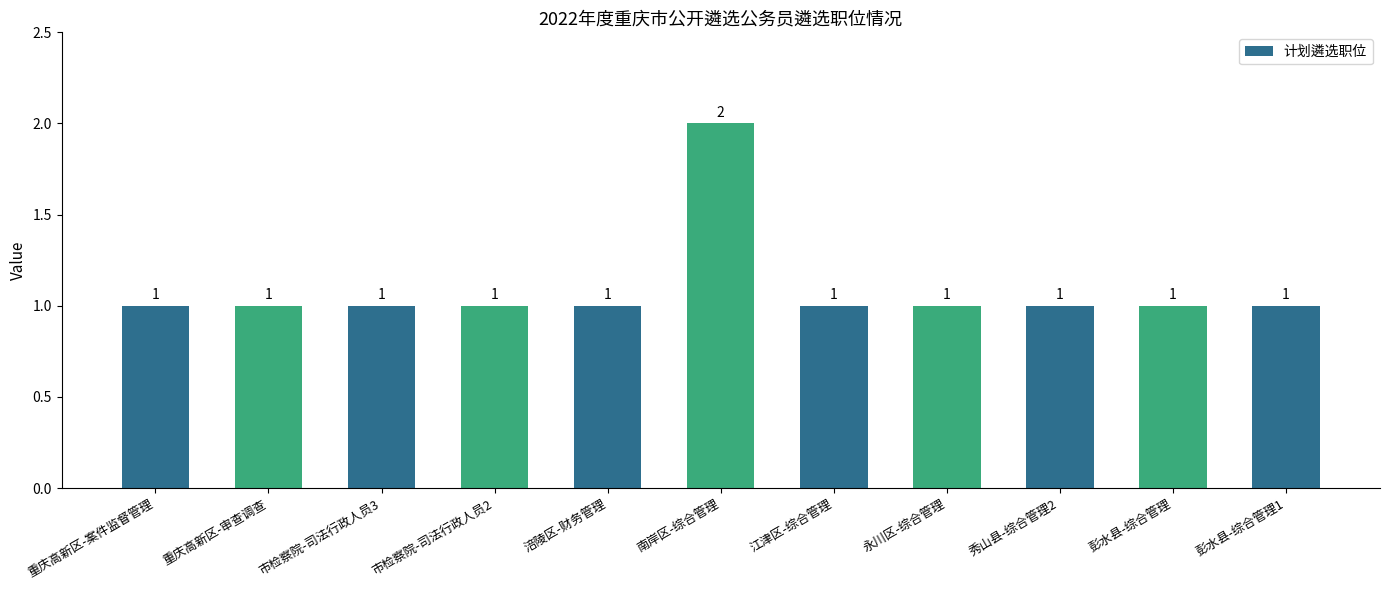

At which category does the chart reach its peak across all series?

南岸区-综合管理